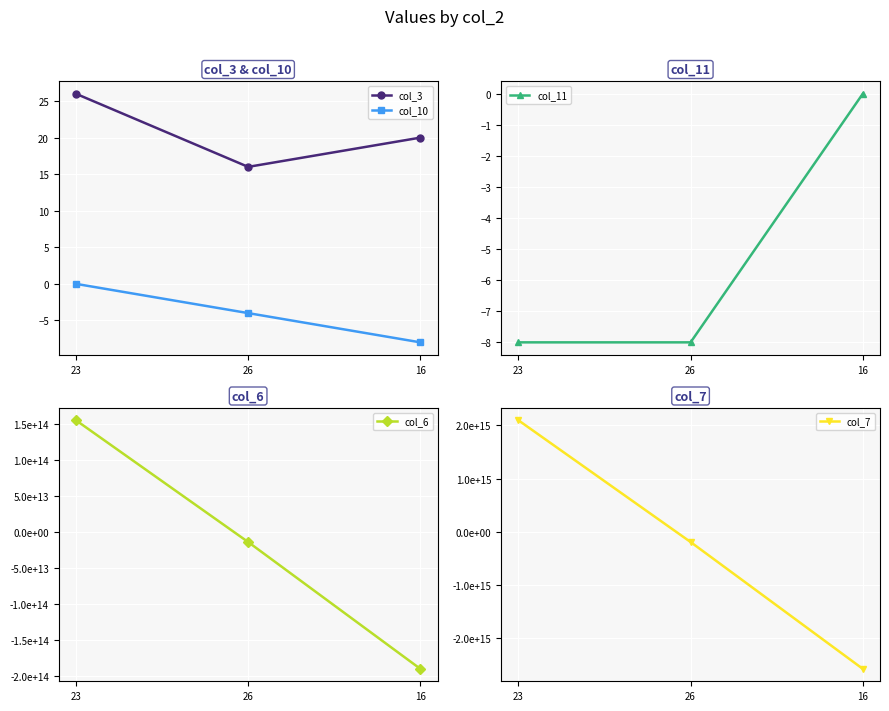

Which series has the largest total across all categories?

col_3